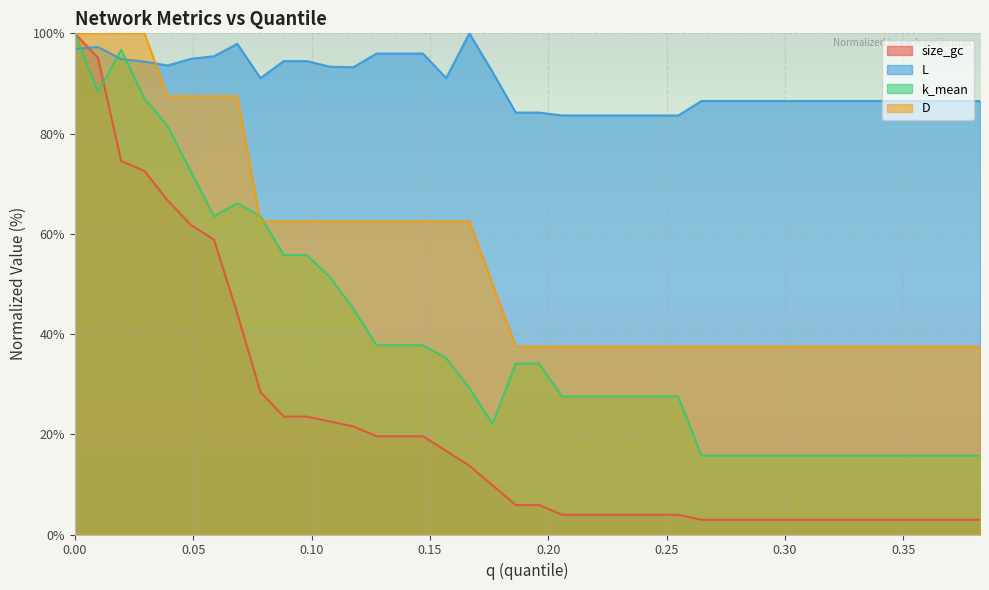

True or false: L and k_mean cross at least once.

True